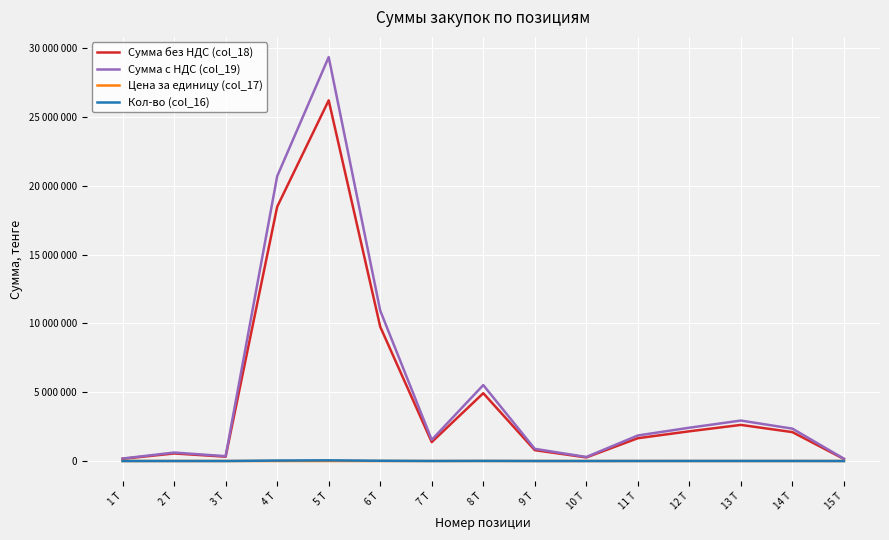

What is the difference between the maximum and minimum values in the Цена за единицу (col_17) series?

223.6